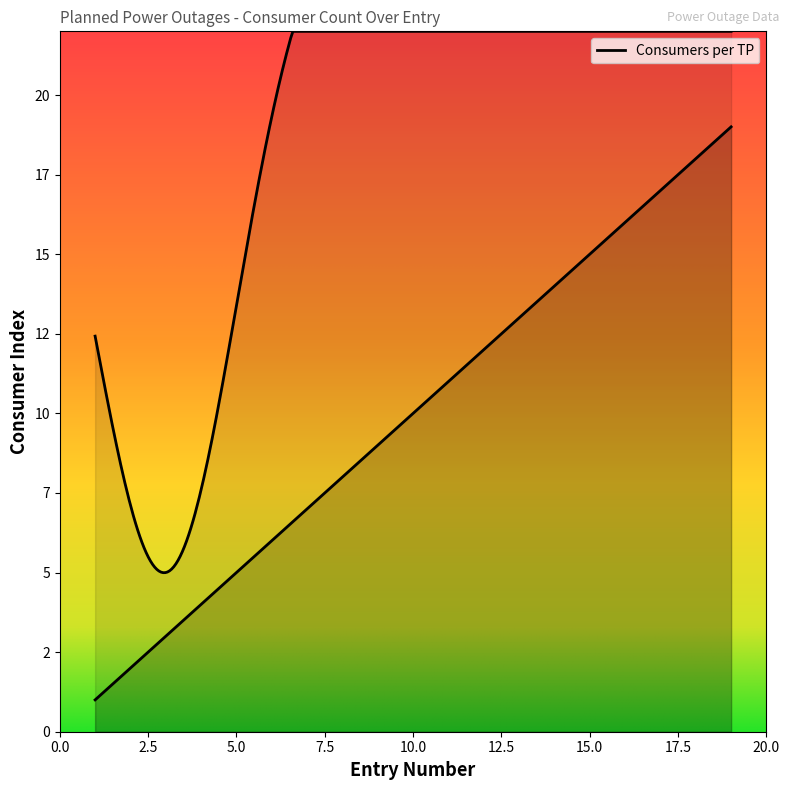

Count the number of data series in this chart.

1